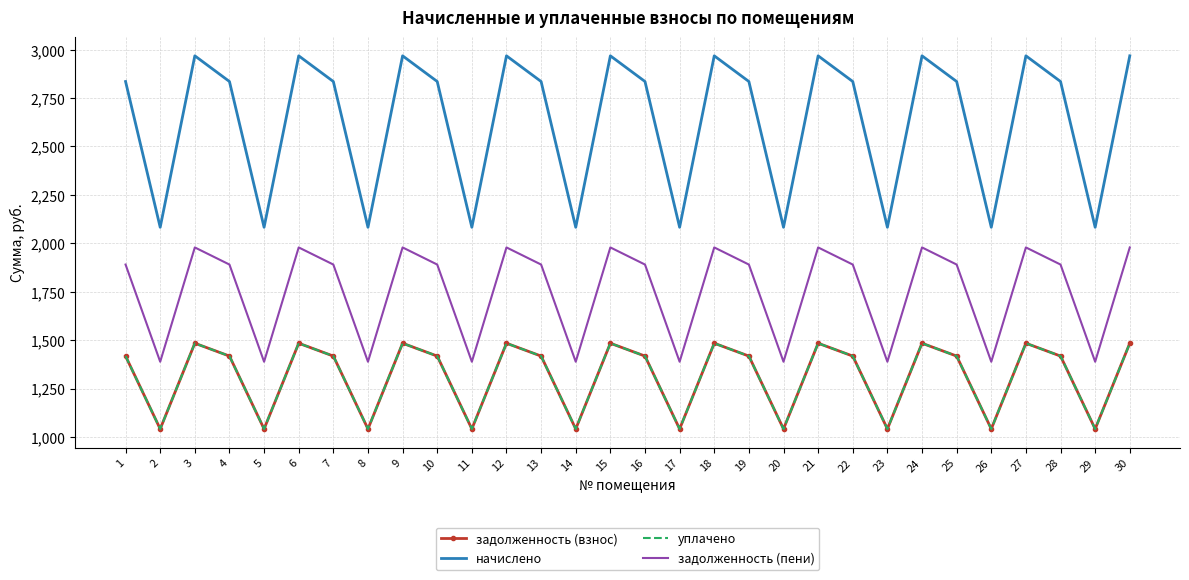

At which category does уплачено reach its first local valley?

2